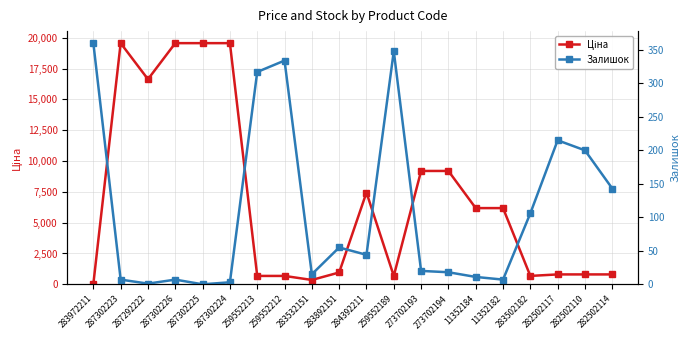

What is the average value of the Ціна series?

6978.4